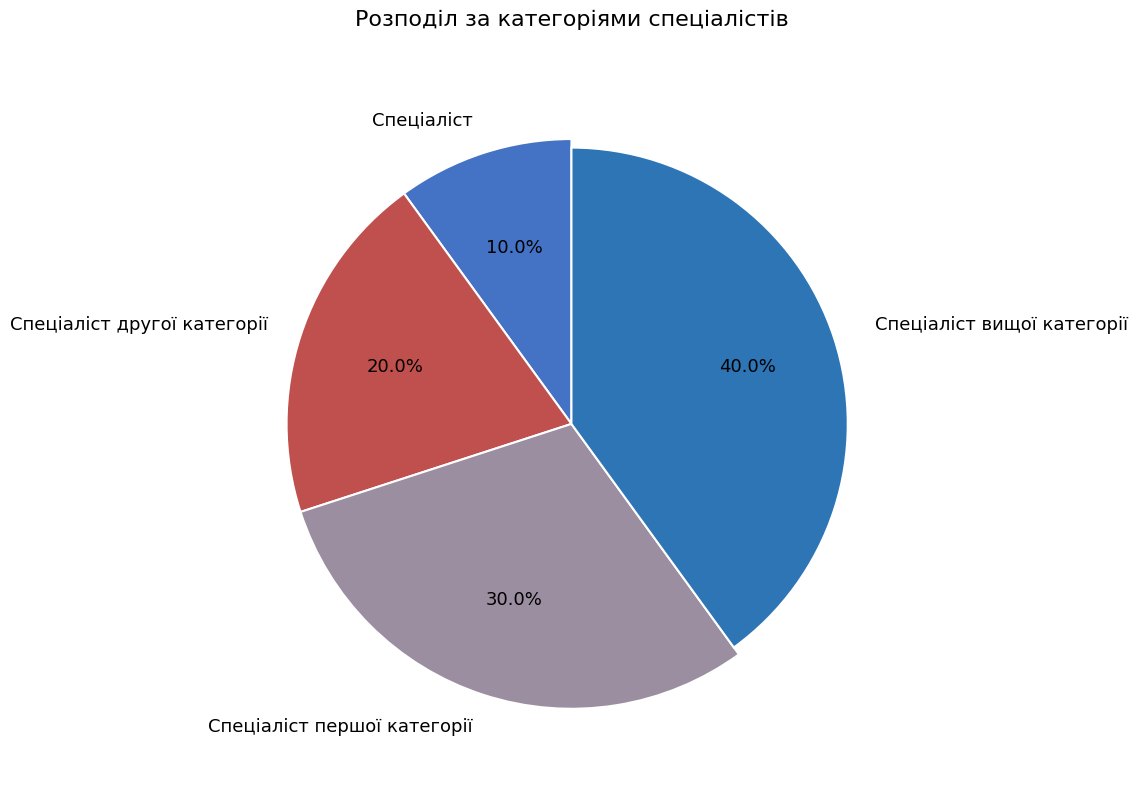

To the nearest percent, what portion does Спеціаліст першої категорії represent?

30%